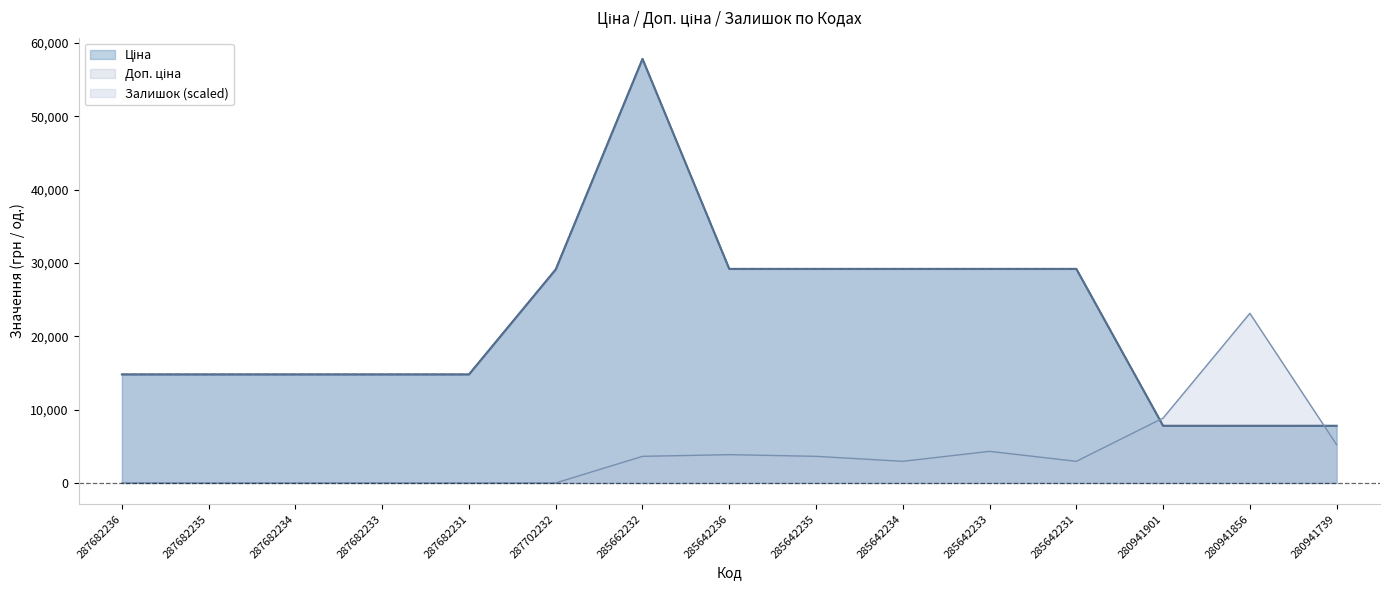

Reading right to left, what are all the values shown in this chart?

Ціна: 280941739=7792.9	280941856=7792.9	280941901=7792.9	285642231=29188.5	285642233=29188.5	285642234=29188.5	285642235=29188.5	285642236=29188.5	285662232=57826.2	287702232=29119.2	287682231=14800.8	287682233=14800.8	287682234=14800.8	287682235=14800.8	287682236=14800.8
Доп. ціна: 280941739=7792.9	280941856=7792.9	280941901=7792.9	285642231=29188.5	285642233=29188.5	285642234=29188.5	285642235=29188.5	285642236=29188.5	285662232=57826.2	287702232=29119.2	287682231=14800.8	287682233=14800.8	287682234=14800.8	287682235=14800.8	287682236=14800.8
Залишок: 280941739=5215.7	280941856=23130.5	280941901=8844.0	285642231=2948.0	285642233=4308.6	285642234=2948.0	285642235=3628.3	285642236=3855.1	285662232=3628.3	287702232=0.0	287682231=0.0	287682233=0.0	287682234=0.0	287682235=0.0	287682236=0.0